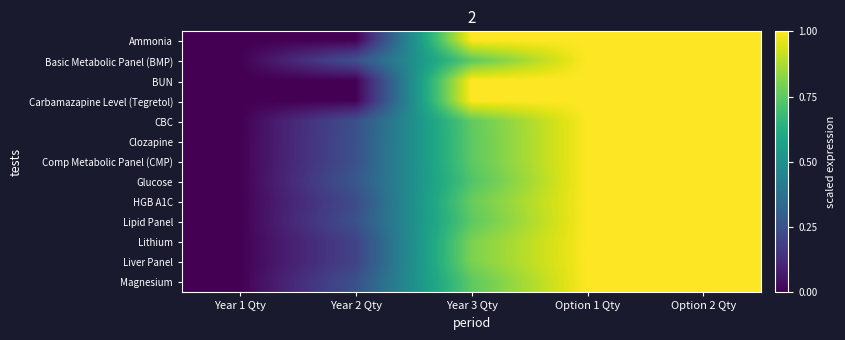

What is the total value across all series at Year 2 Qty?

2.4